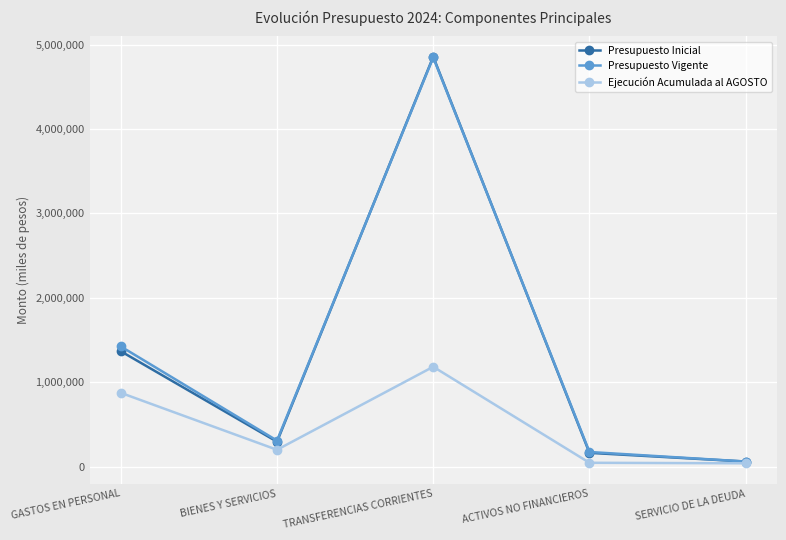

How many values in the Presupuesto Vigente series are below 307155?

2